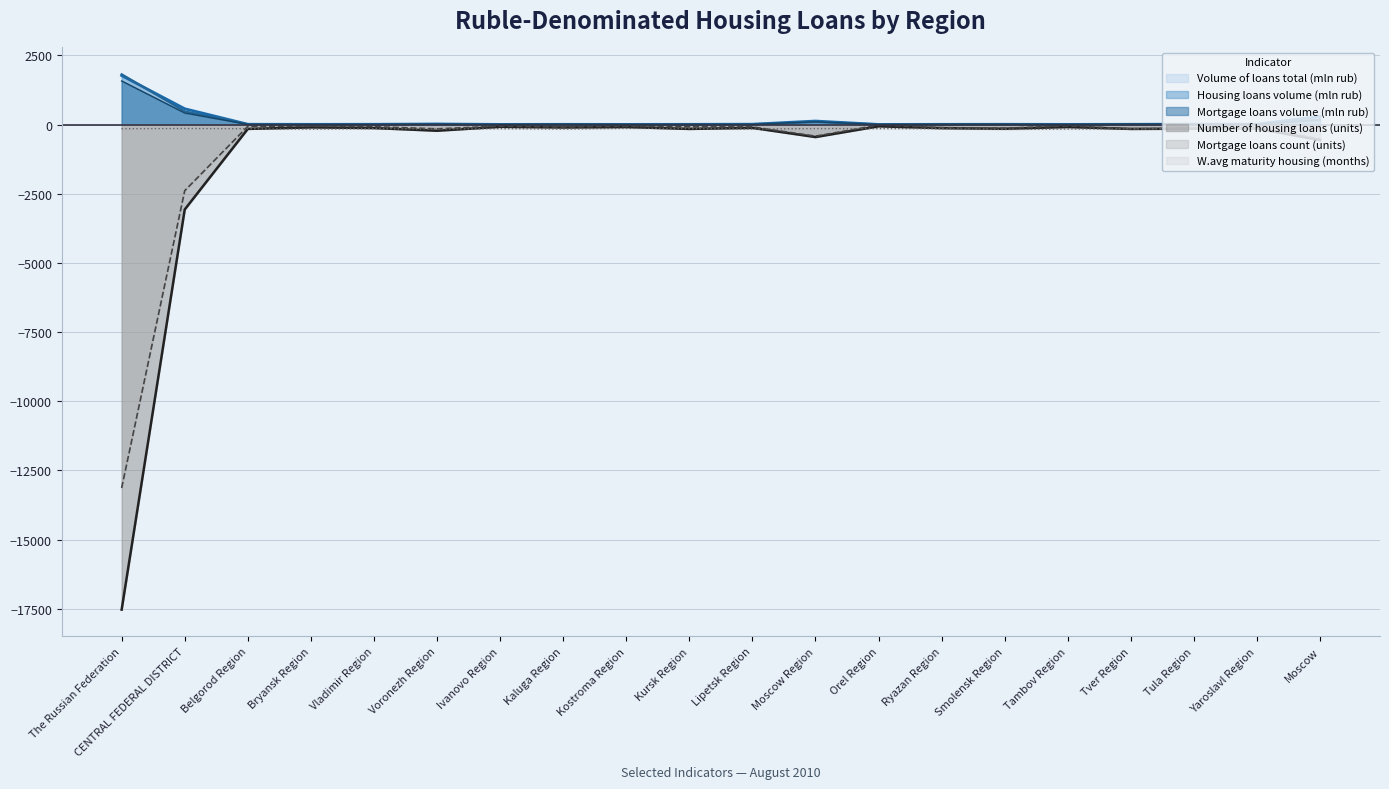

True or false: Mortgage loans count (units) and Number of housing loans (units) intersect in this chart.

False